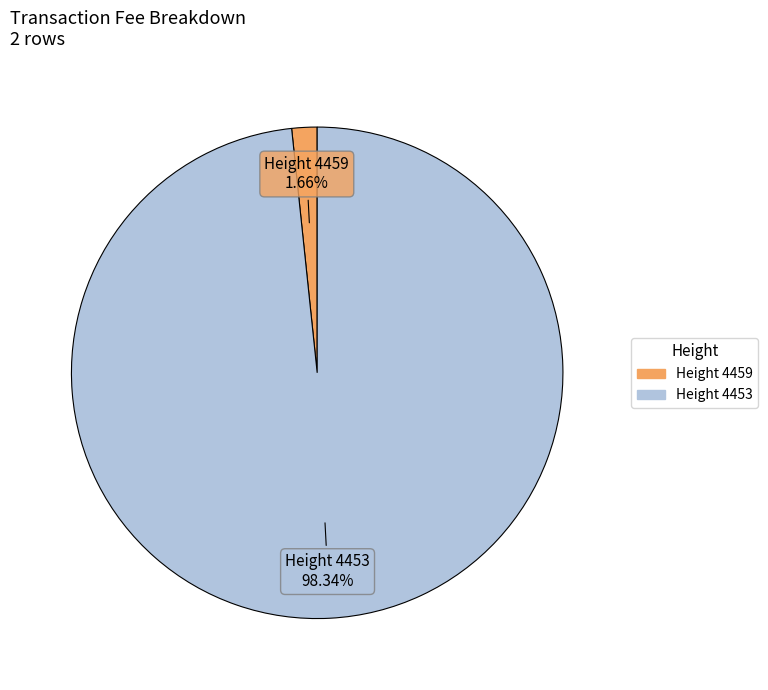

Is there a majority slice in this chart?

Yes